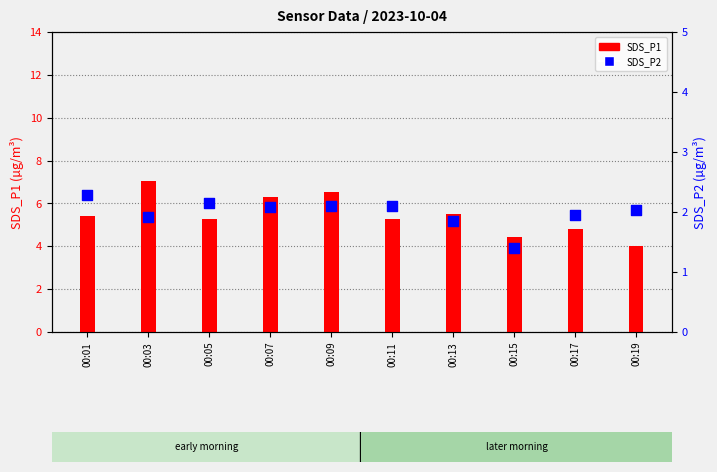

At which category is the sum across all series the highest?

00:03